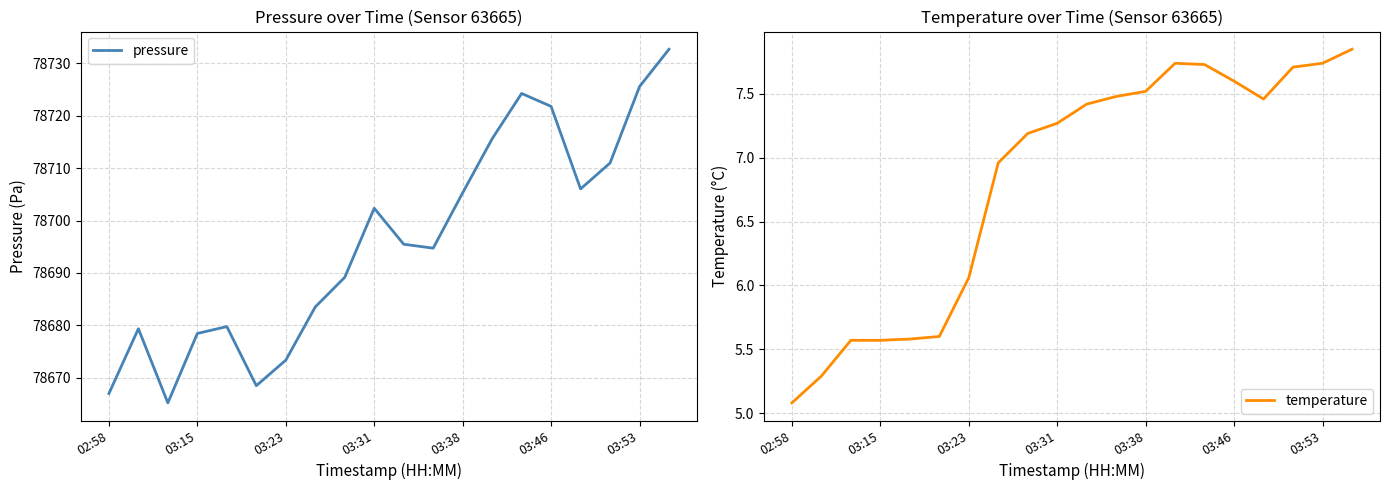

At which category is the sum across all series the highest?

19